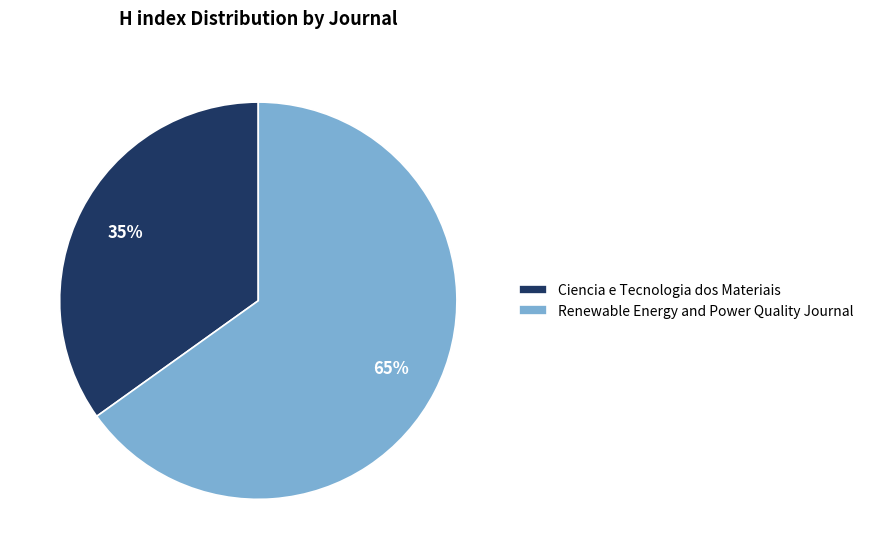

Is the sum of Renewable Energy and Power Quality Journal and Ciencia e Tecnologia dos Materiais greater than half?

Yes